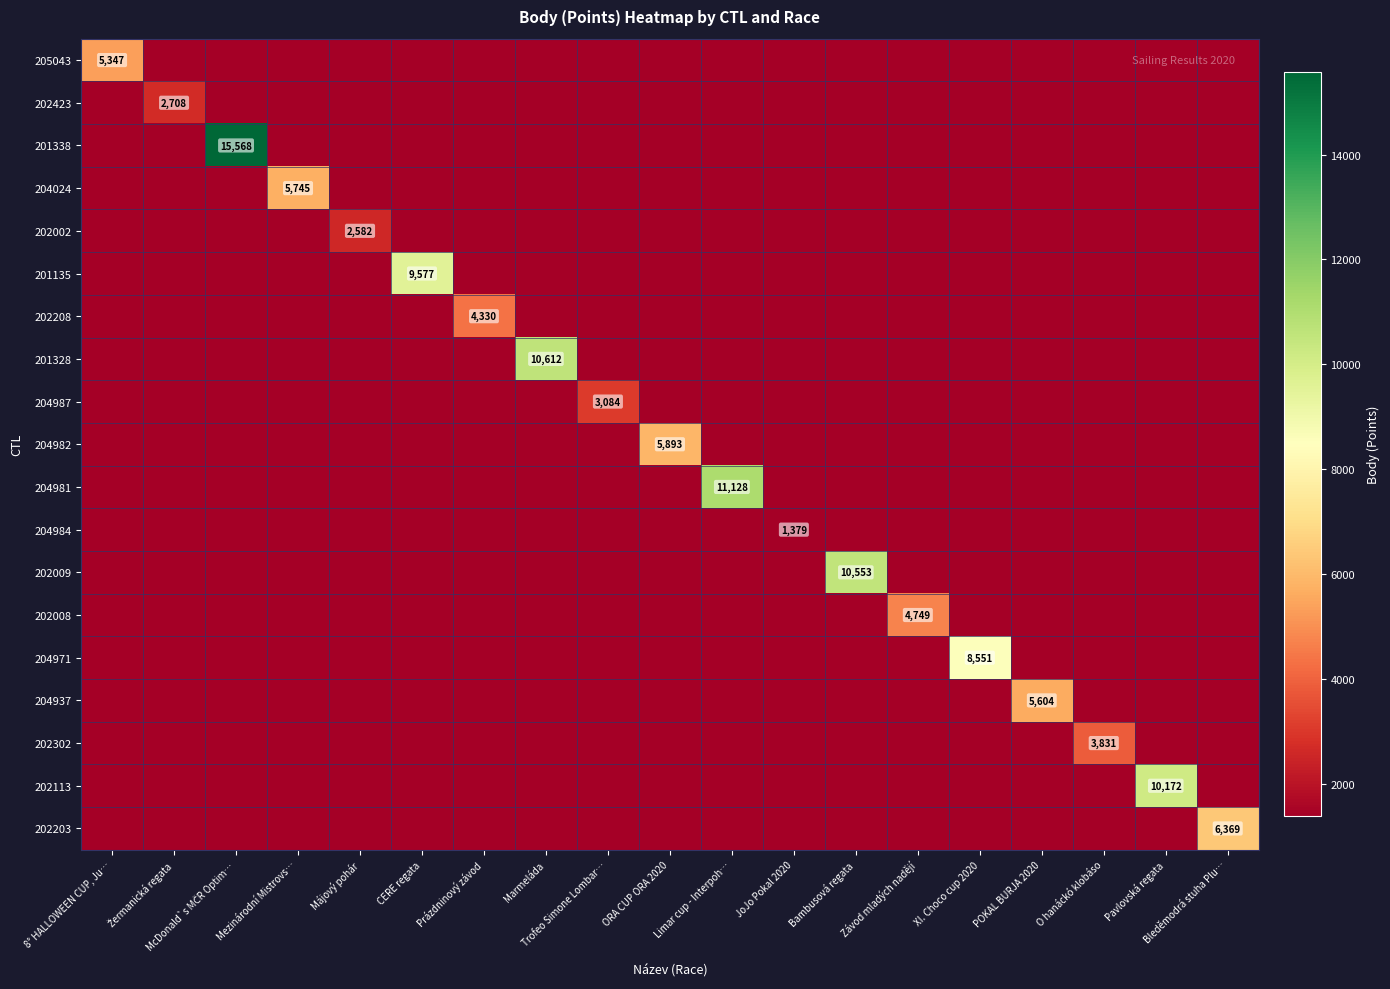

How many data points in 204937 are above 0?

1